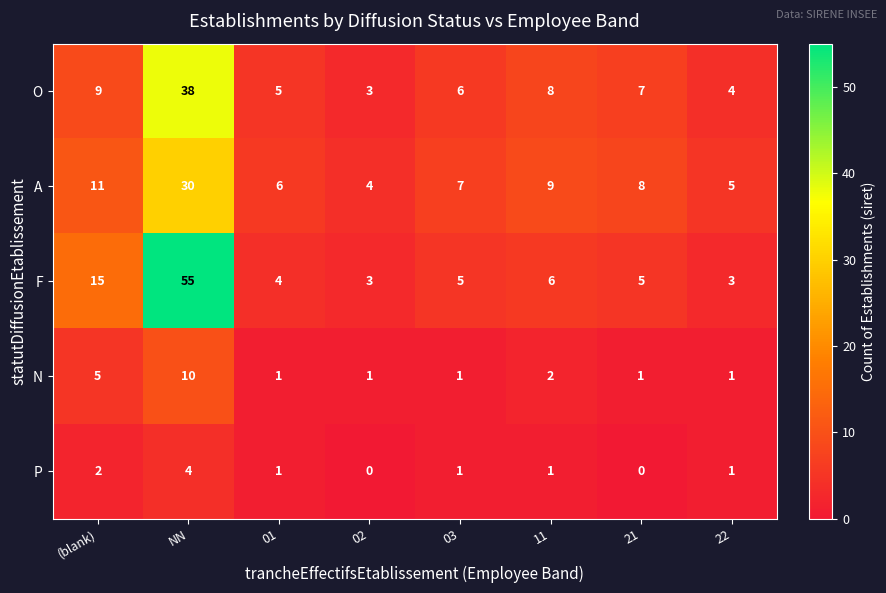

Is it true that A equals 9 at 11?

True